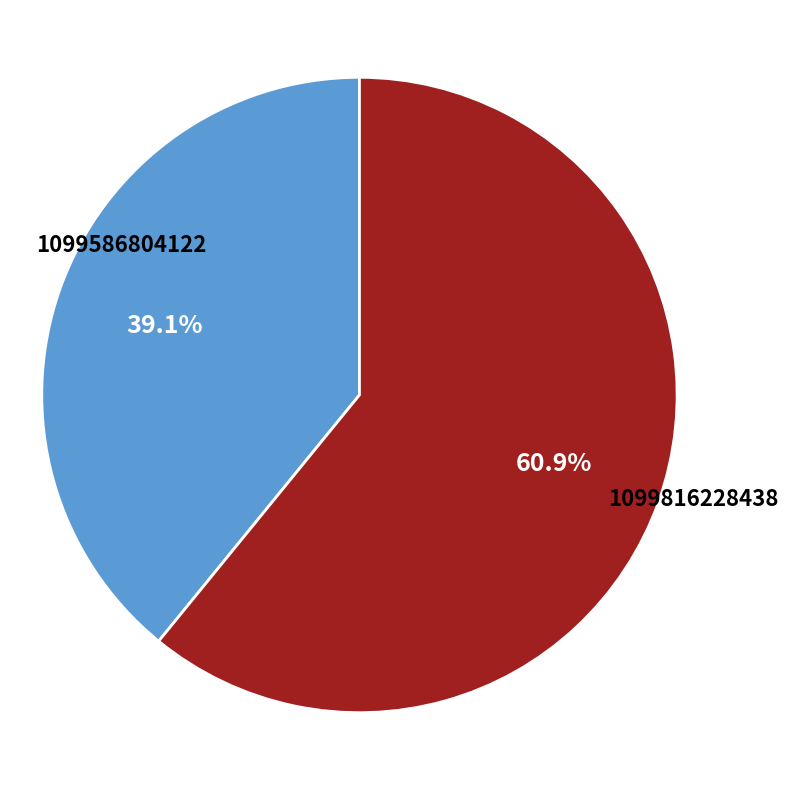

Is there a majority slice in this chart?

Yes